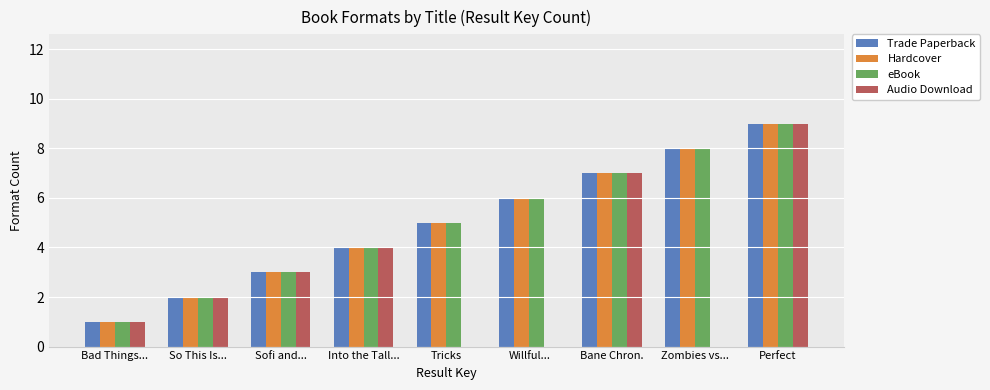

What is the sum of the Audio Download values at Bane Chron. and Bad Things...?

8